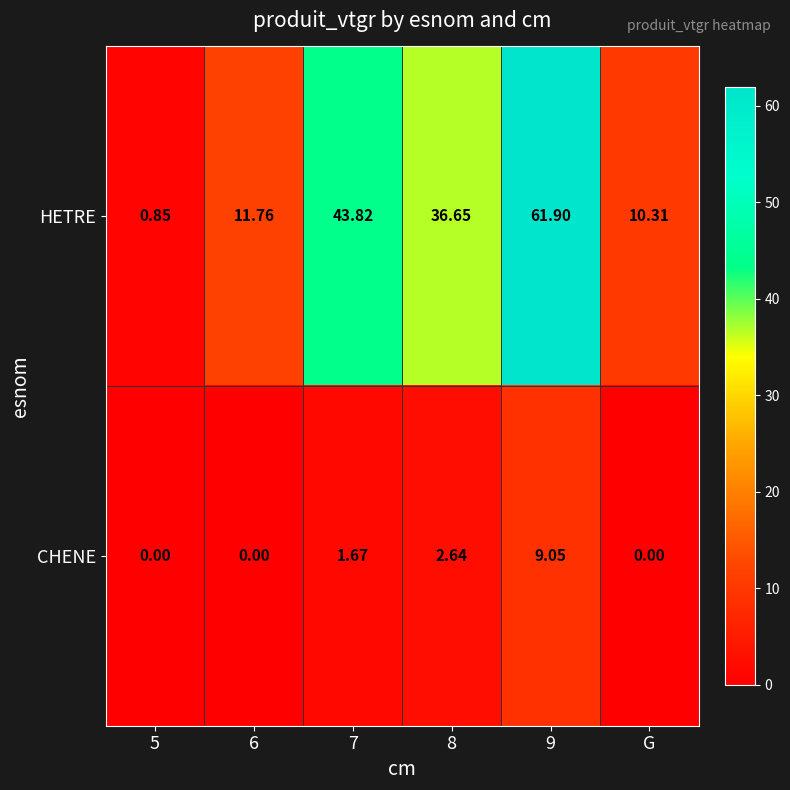

Which series has the widest spread of values?

HETRE